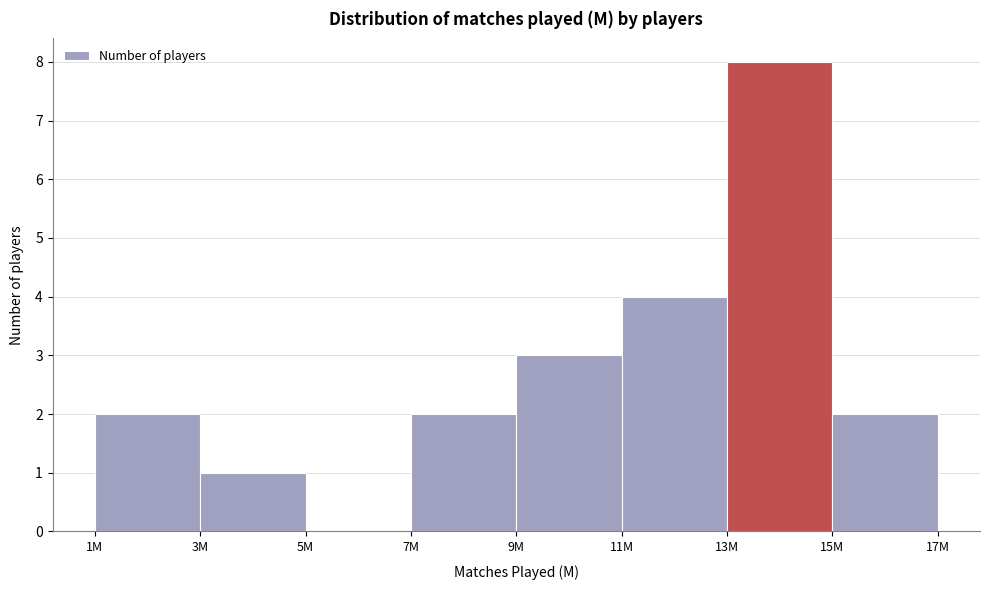

Reading right to left, list all the values displayed in this chart.

15M=2	13M=8	11M=4	9M=3	7M=2	5M=0	3M=1	1M=2